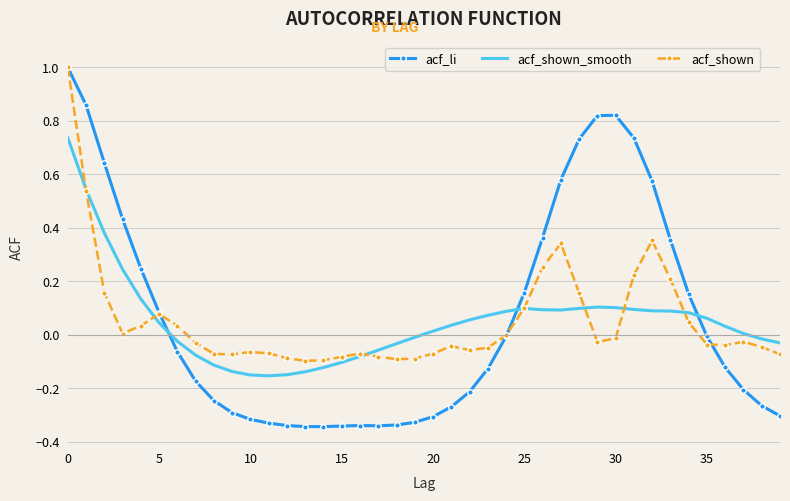

True or false: acf_shown and acf_shown_smooth intersect in this chart.

True